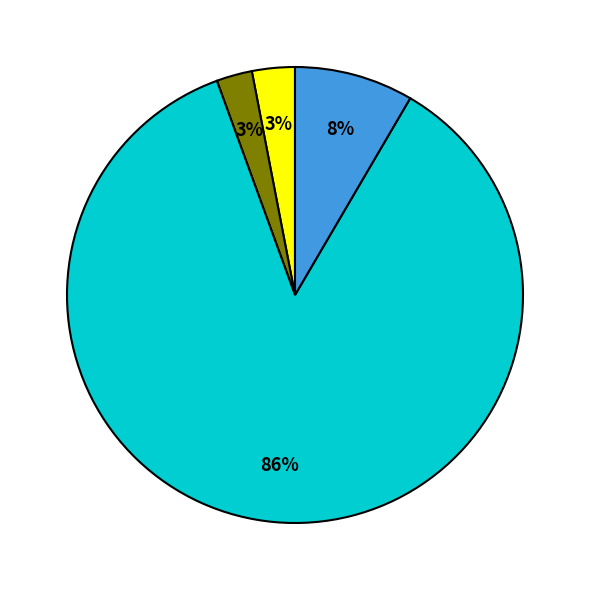

To the nearest percent, what is the difference between the largest and smallest slice percentages?

83%